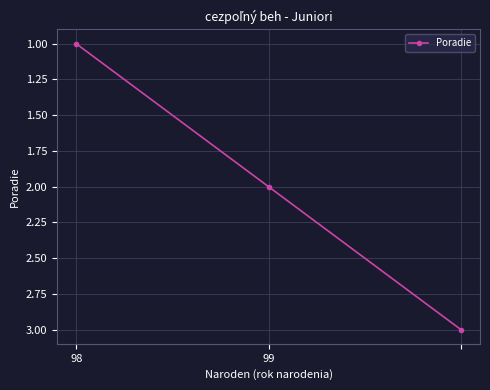

What is the greatest value displayed?

3